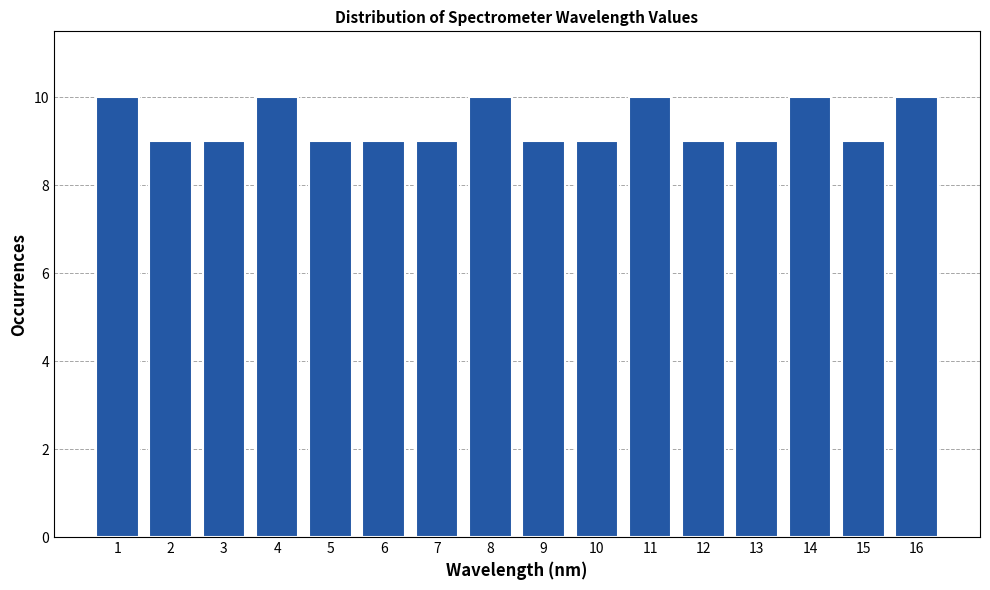

Reading right to left, extract all data points from this chart.

10	9	10	9	9	10	9	9	10	9	9	9	10	9	9	10